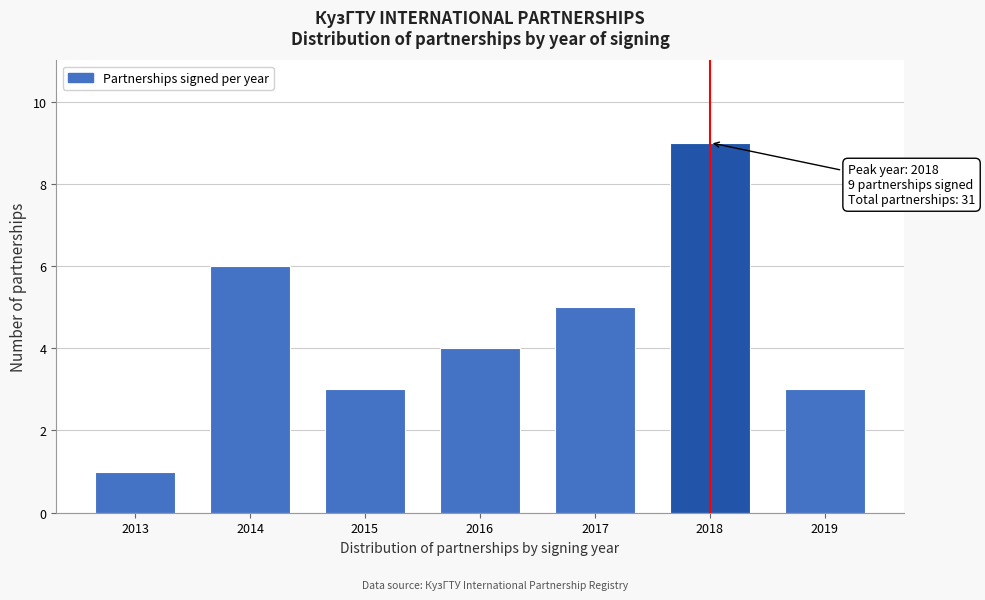

Reading left to right, transcribe all the data shown in this chart.

1	6	3	4	5	9	3